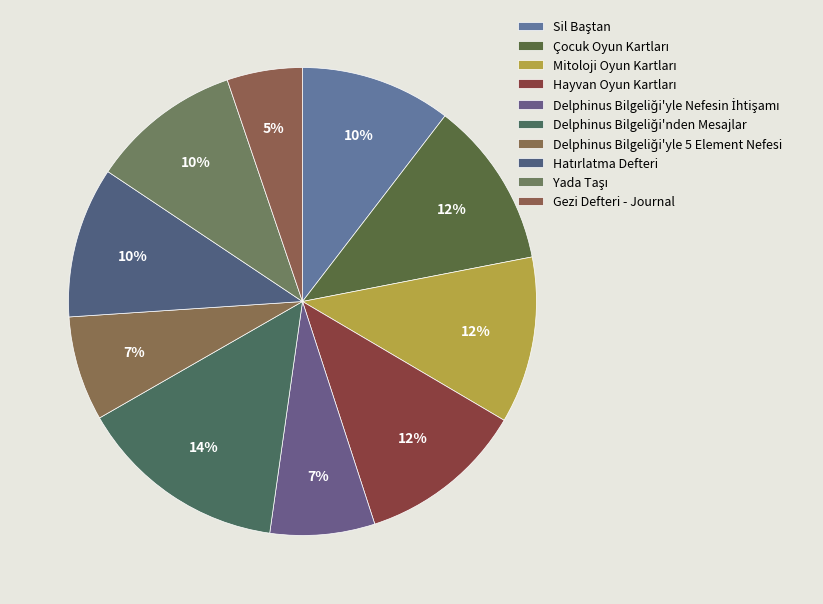

How many slices are in this pie chart?

10